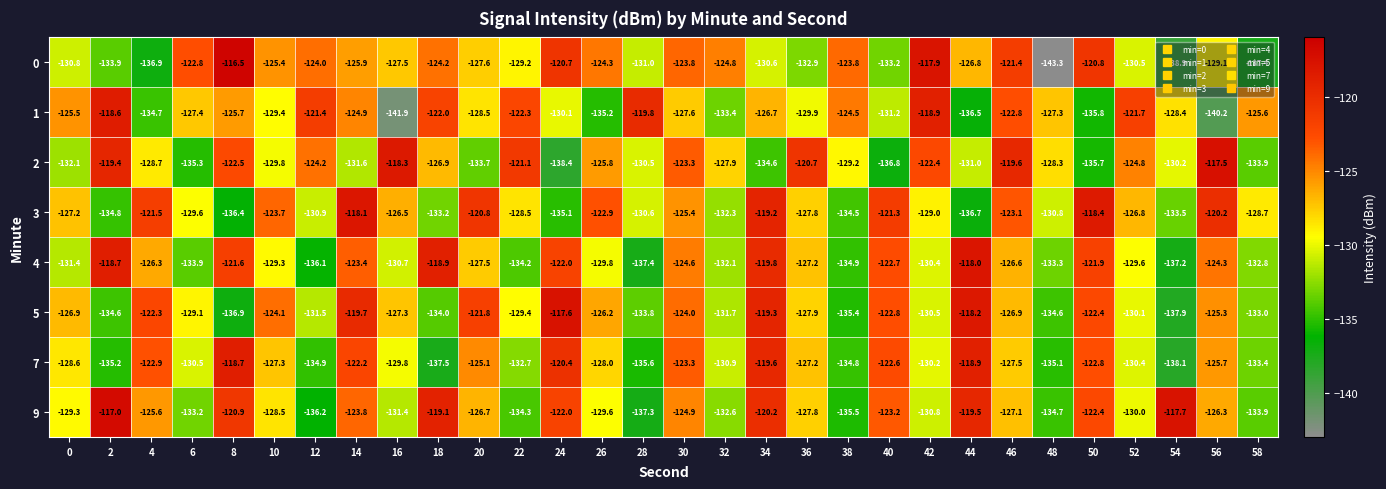

The value of 4 at 58 is -87.8. True or false?

False